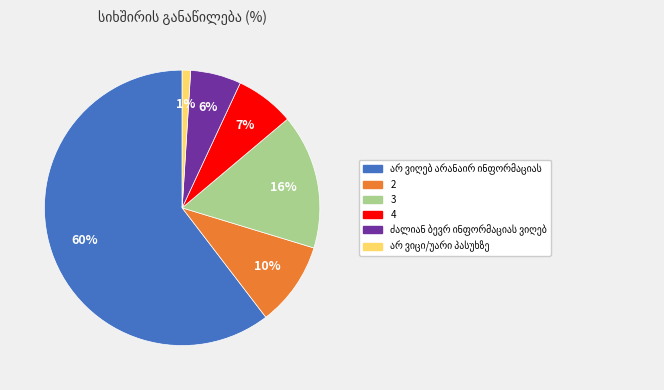

To the nearest percent, what percentage of the pie is 4?

7%